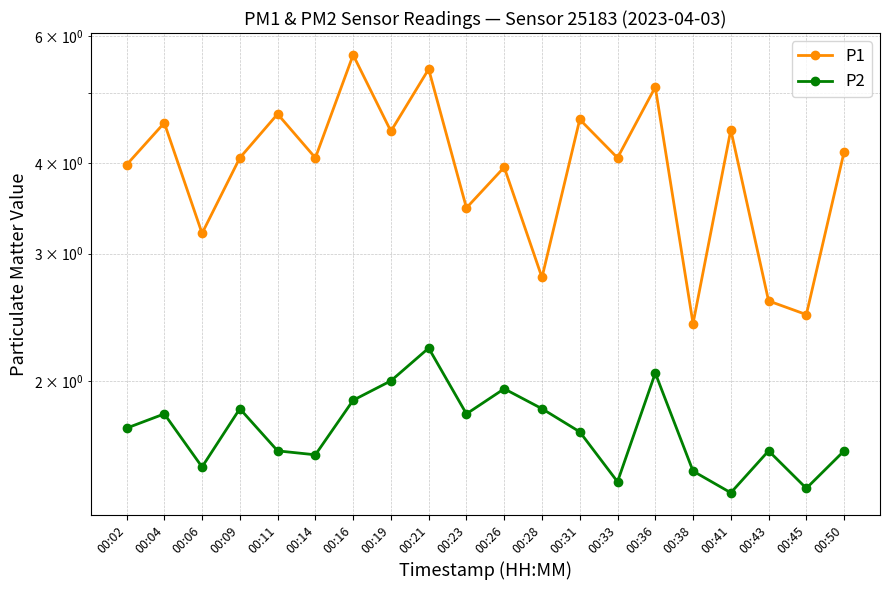

The value of P2 at 00:11 is 0.7. True or false?

False